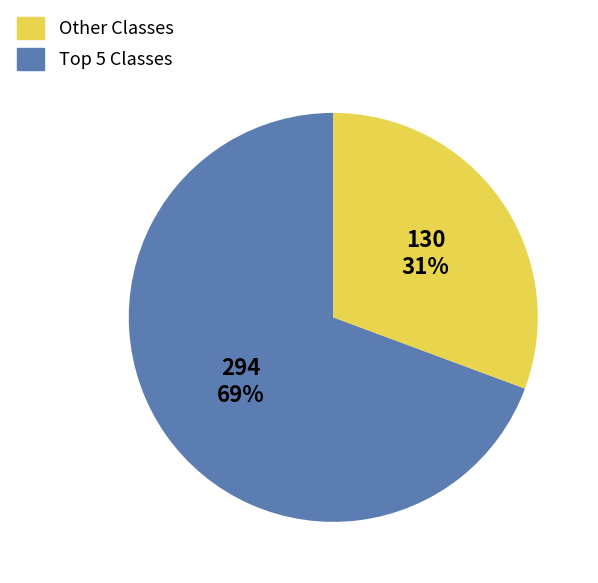

Is there a majority slice in this chart?

Yes